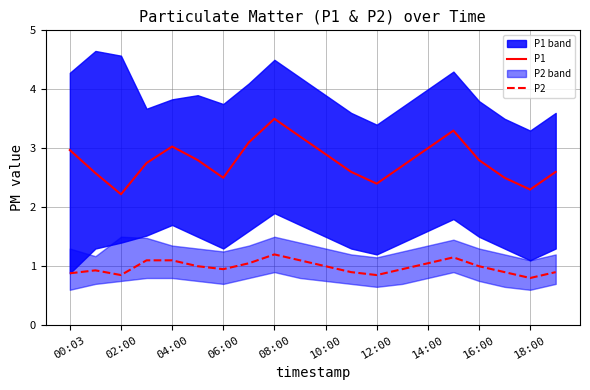

The value of P2 at 18:00 is 2.0. True or false?

False